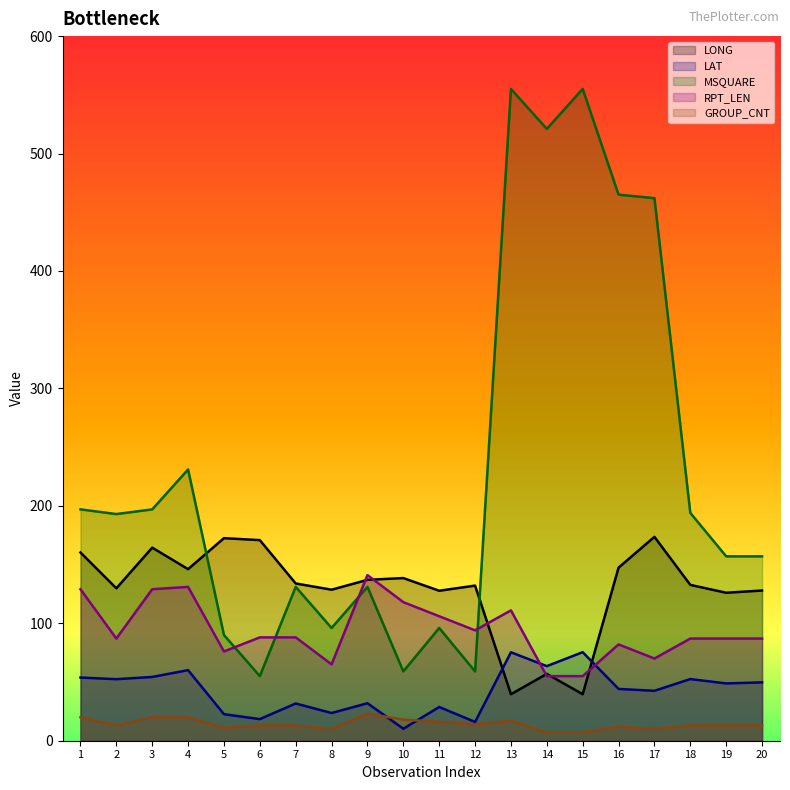

Between 10 and 2, which is larger?

10